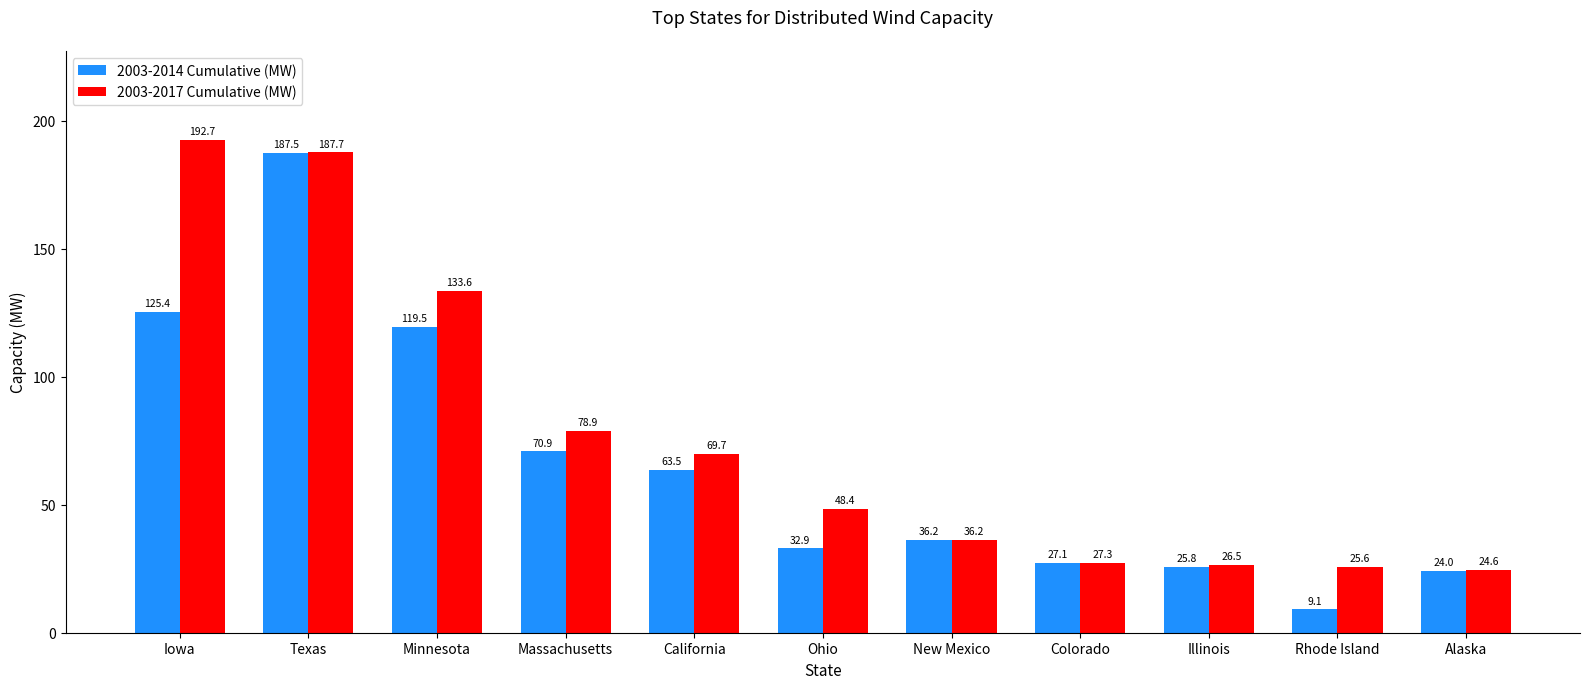

What are all the series names shown in the legend?

2003-2014 Cumulative (MW), 2003-2017 Cumulative (MW)